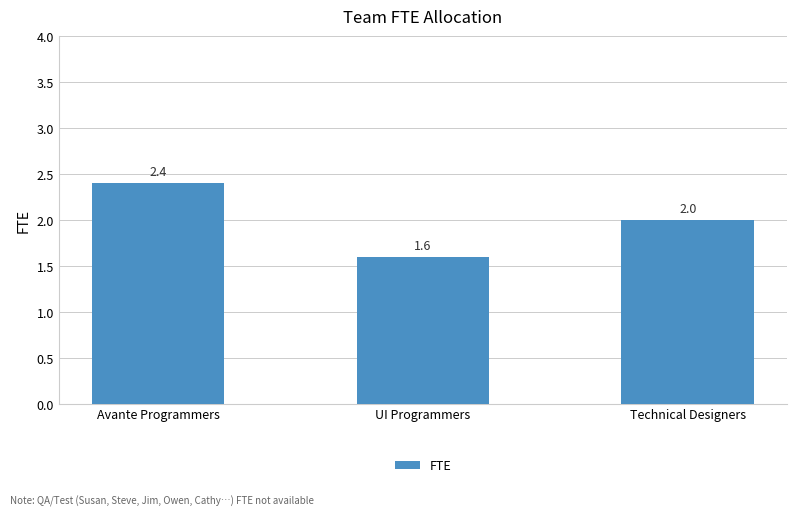

Are the bars grouped side by side (vs. stacked)?

No